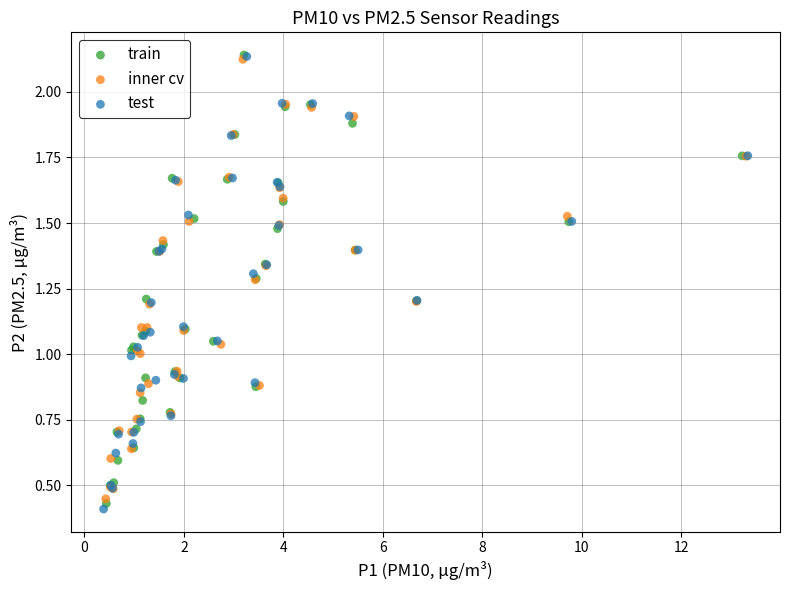

Which series has the largest Y range (max minus min)?

test